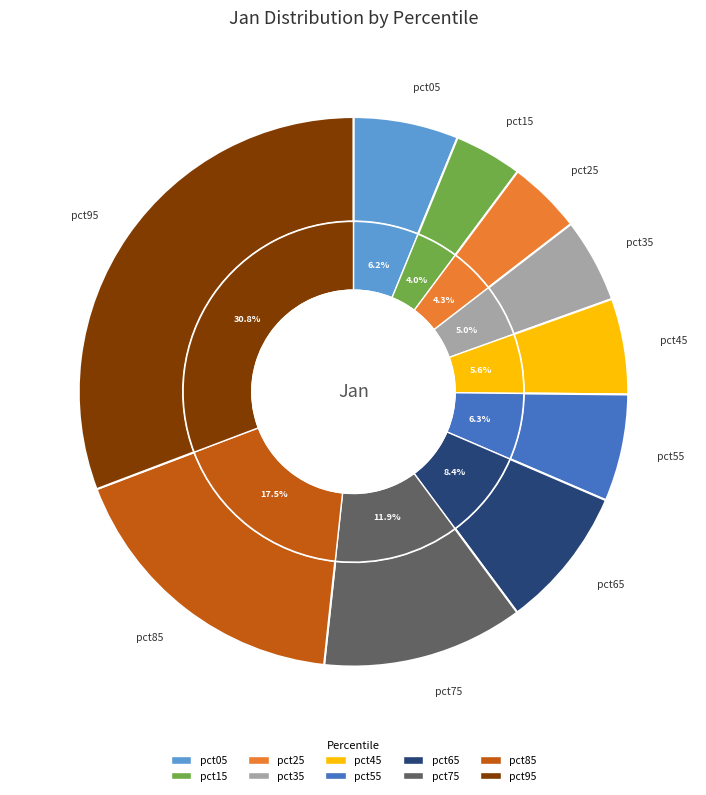

Does pct25 account for over 50% of the chart?

No